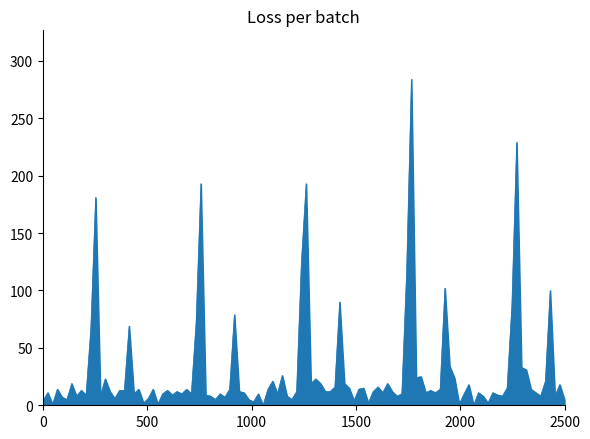

What is the maximum value shown in the chart?

284